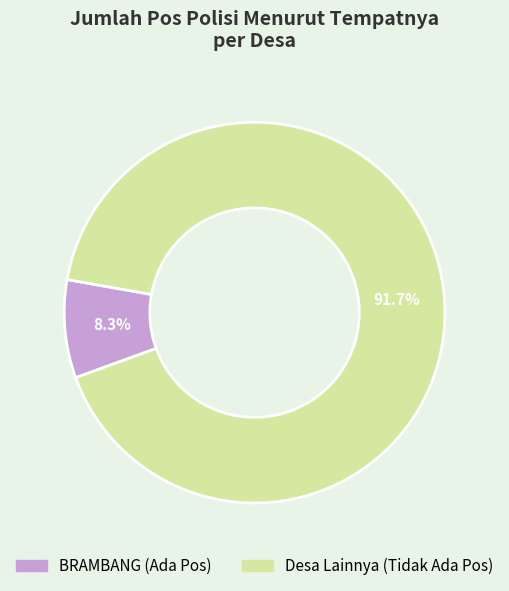

Is there a majority slice in this chart?

Yes